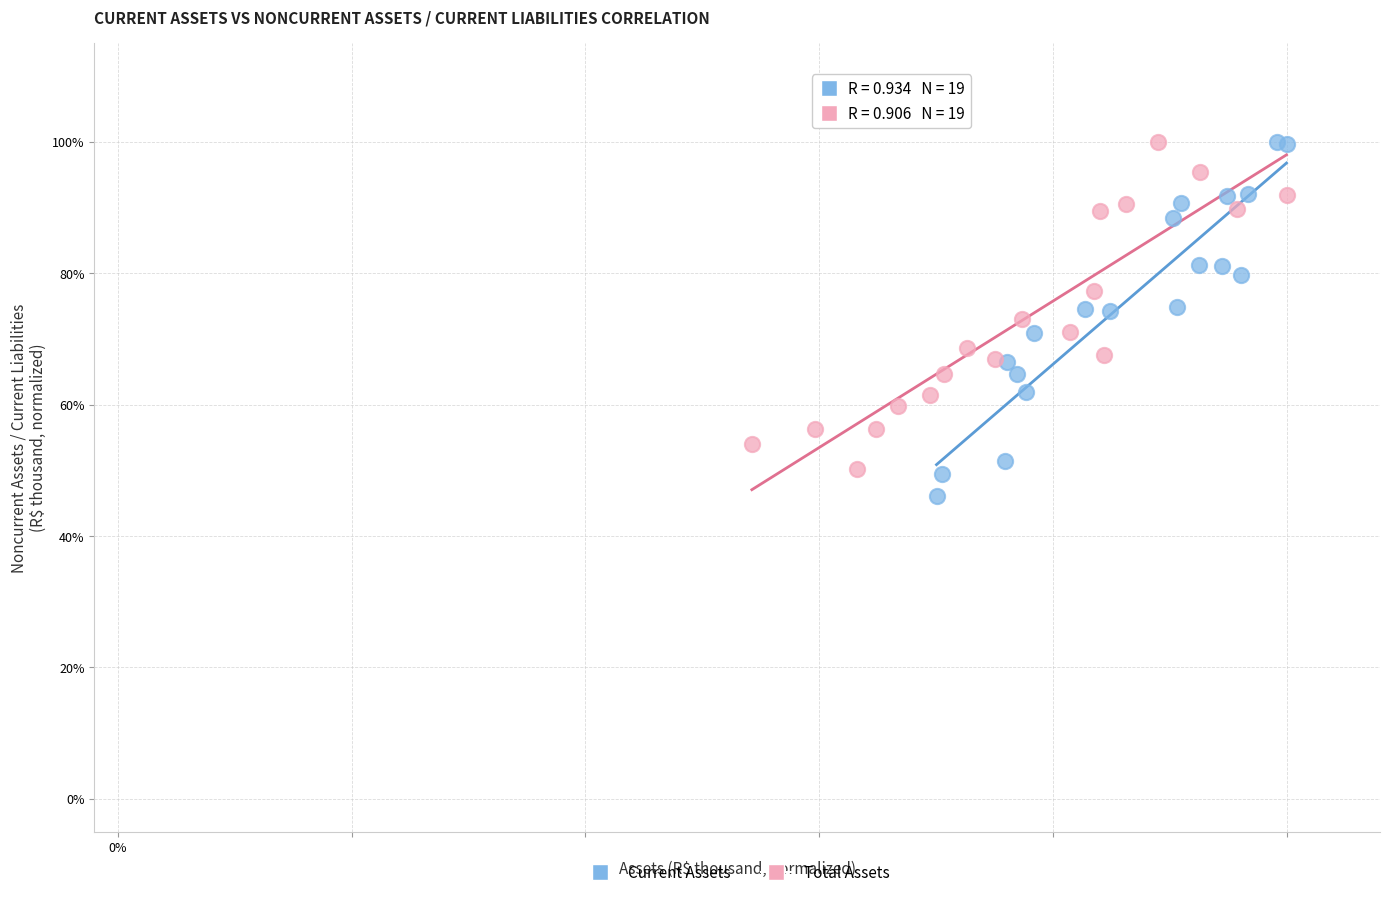

What are all the series names shown in the legend?

Current Assets, Total Assets